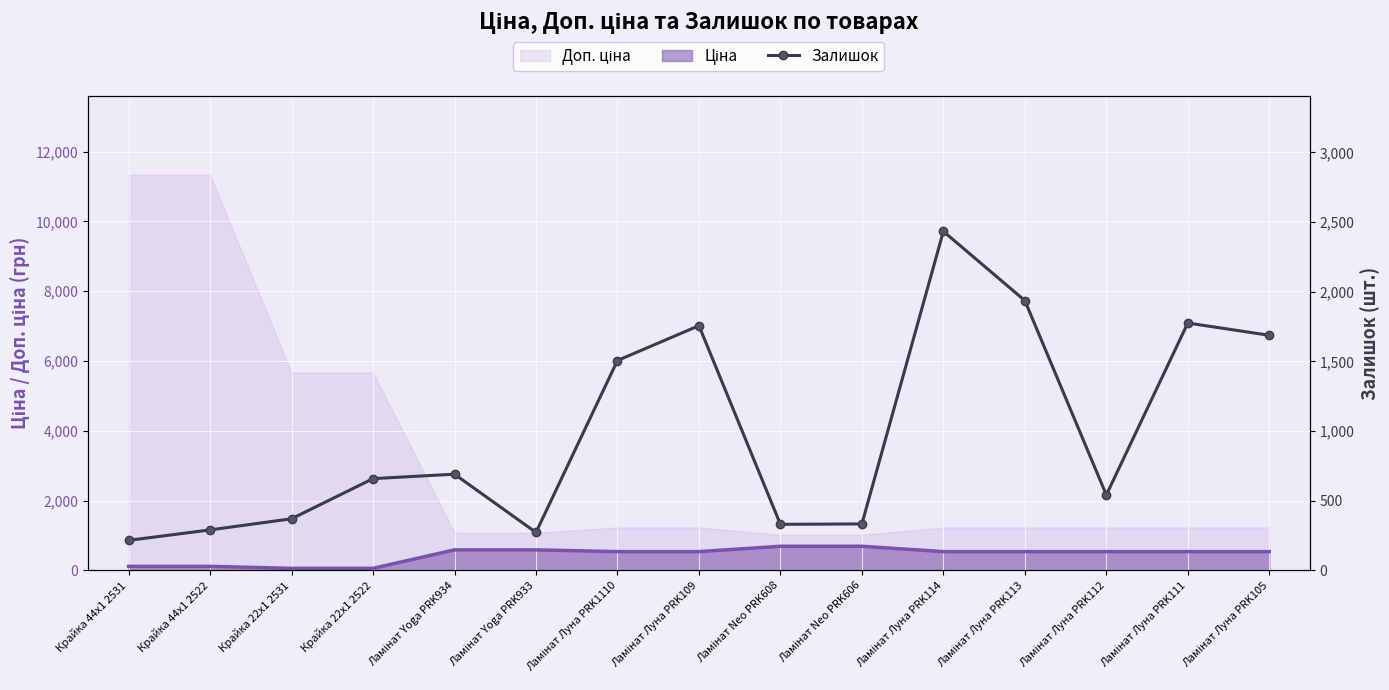

Which category has the lowest value across all series?

Крайка 44x1 2531